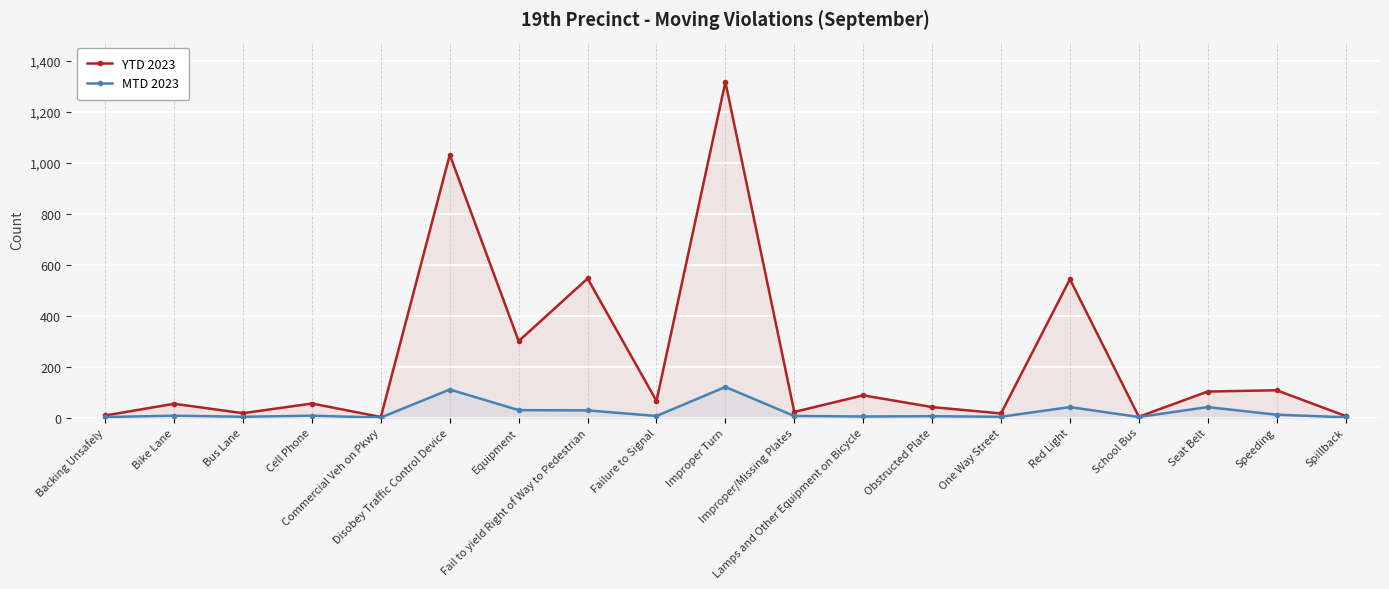

Reading right to left, extract all data points from this chart.

YTD 2023: 6	107	102	3	543	16	41	87	22	1318	65	546	300	1032	2	55	17	54	8
MTD 2023: 1	11	41	2	41	3	5	4	6	120	6	28	29	110	0	7	3	7	2